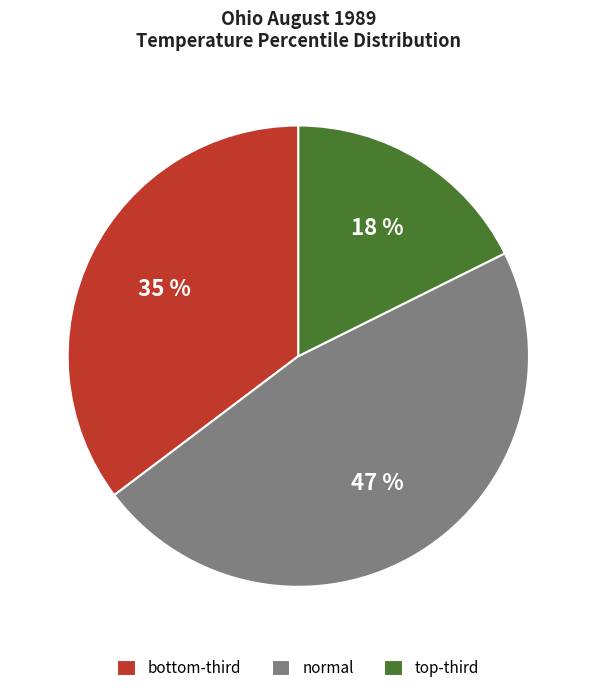

Which category has the smallest portion of the pie?

top-third